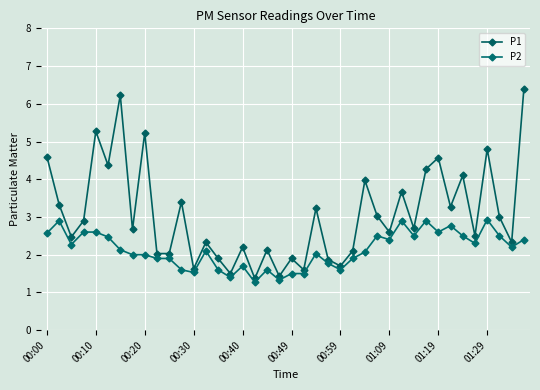

Count the number of data series in this chart.

2